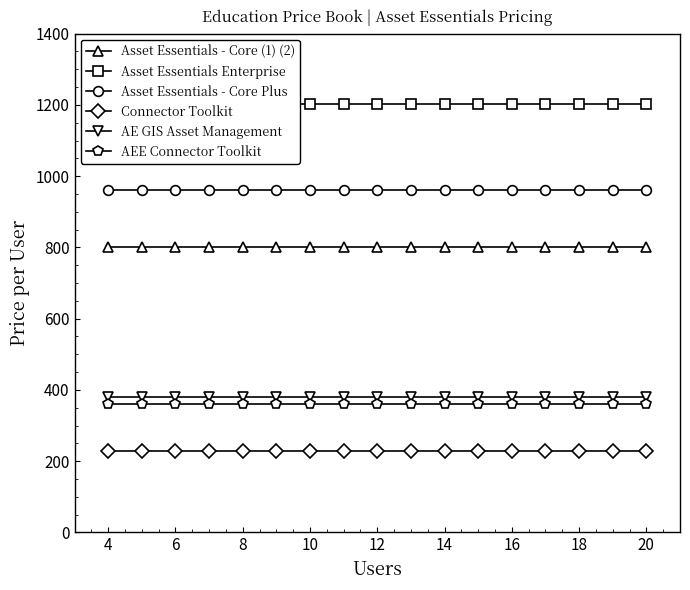

True or false: Asset Essentials Enterprise and Asset Essentials - Core Plus intersect in this chart.

False